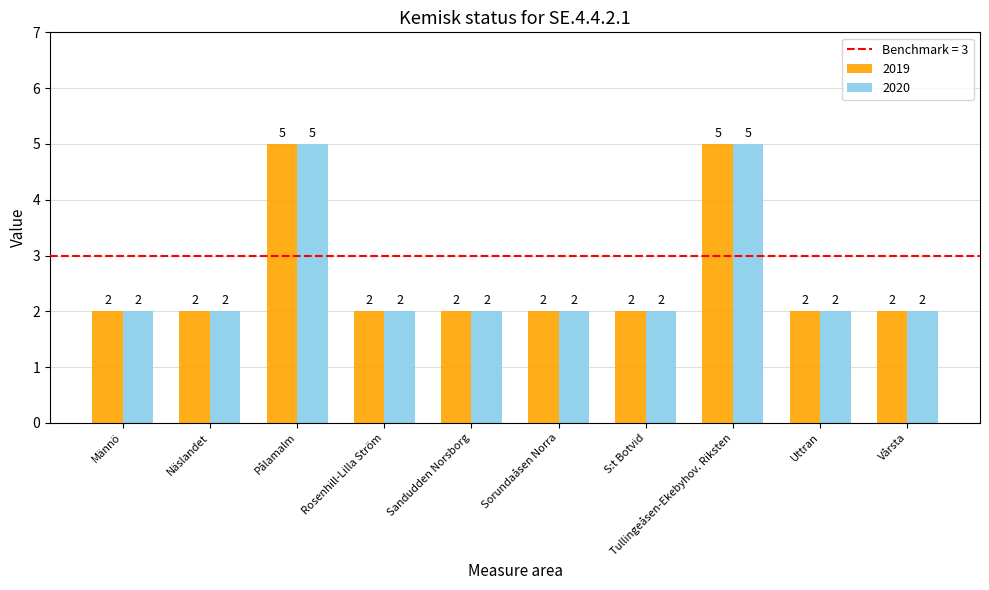

The value of 2020 at Sandudden Norsborg is 2. True or false?

True